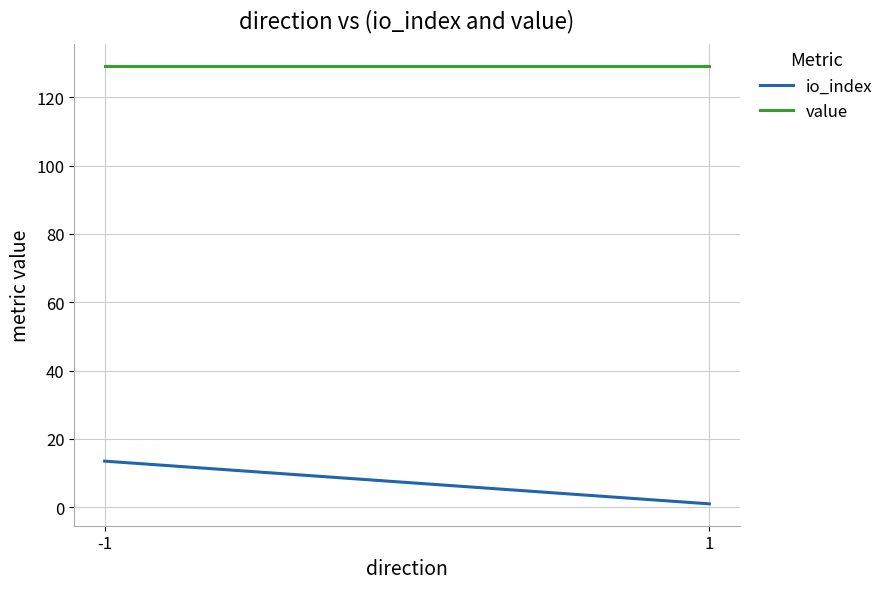

Which series has the largest total across all categories?

value